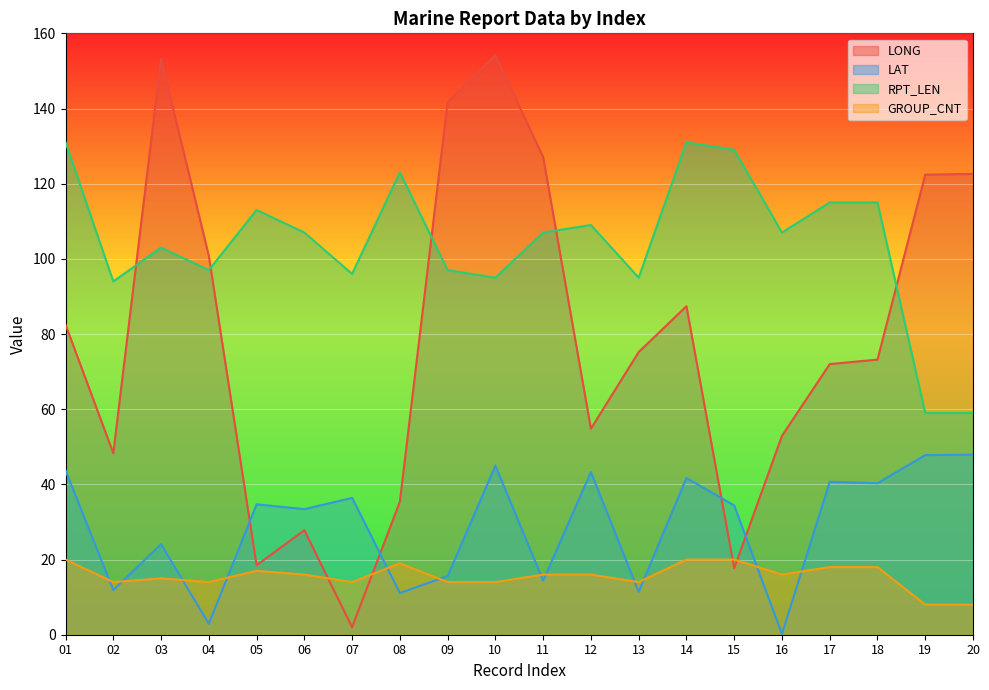

Is the value of RPT_LEN at 14 greater than the value of GROUP_CNT at 13?

Yes